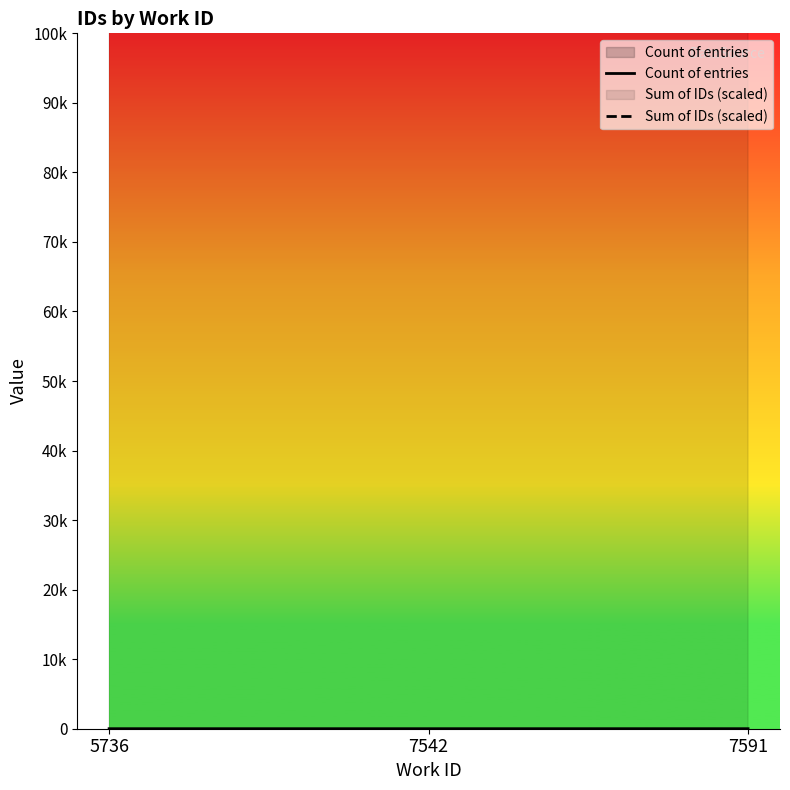

Is it true that Count of entries equals 1.1 at 5736?

False